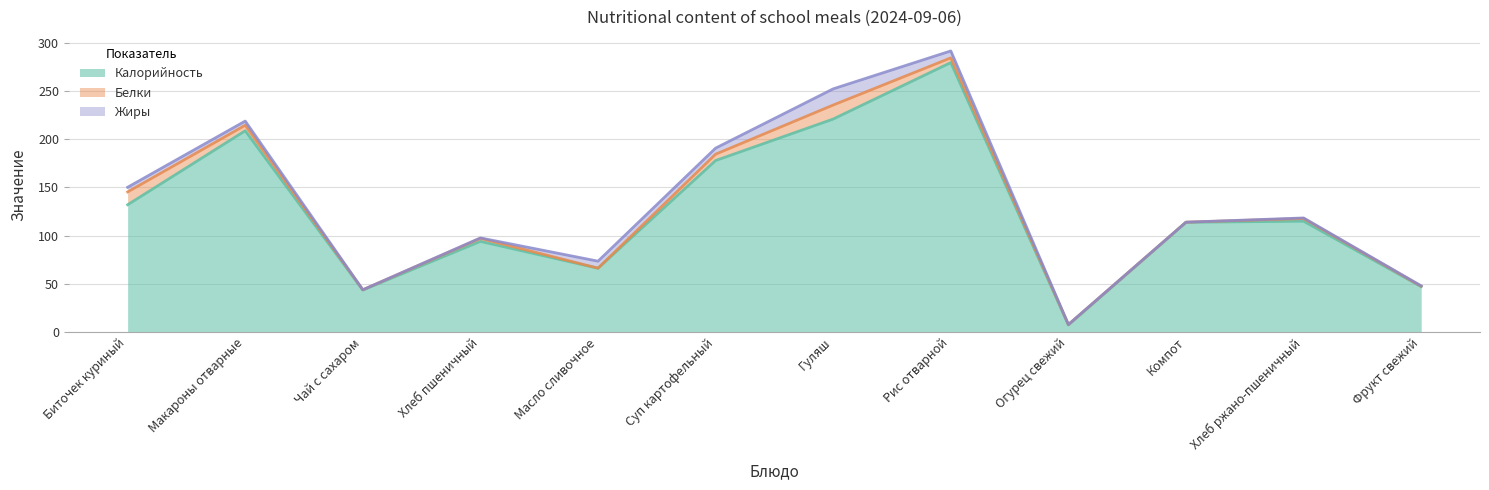

True or false: Калорийность has more than 0 interior local peaks.

True